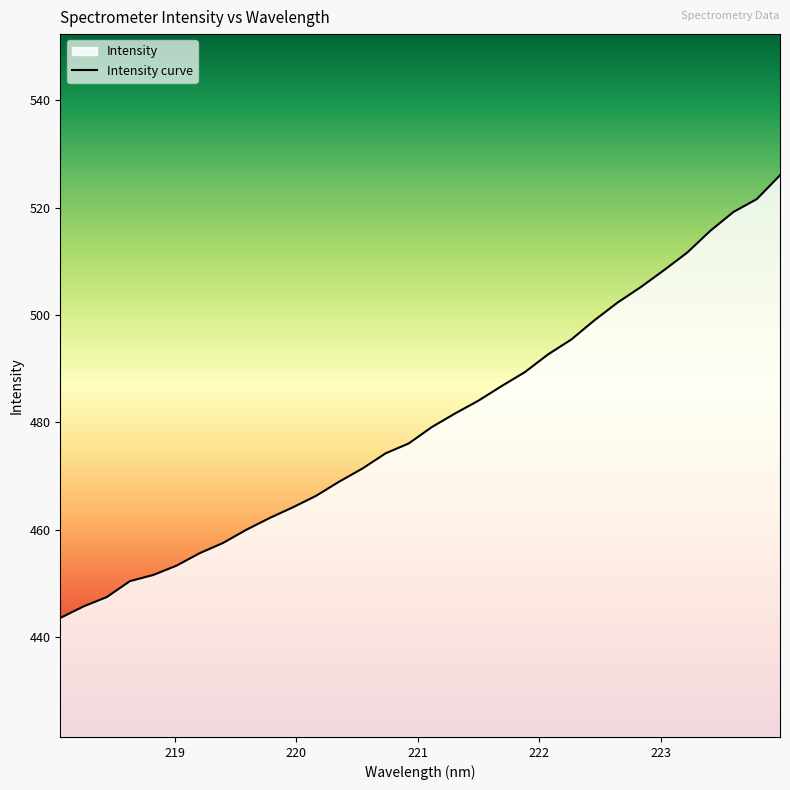

What is the smallest value displayed?

443.5